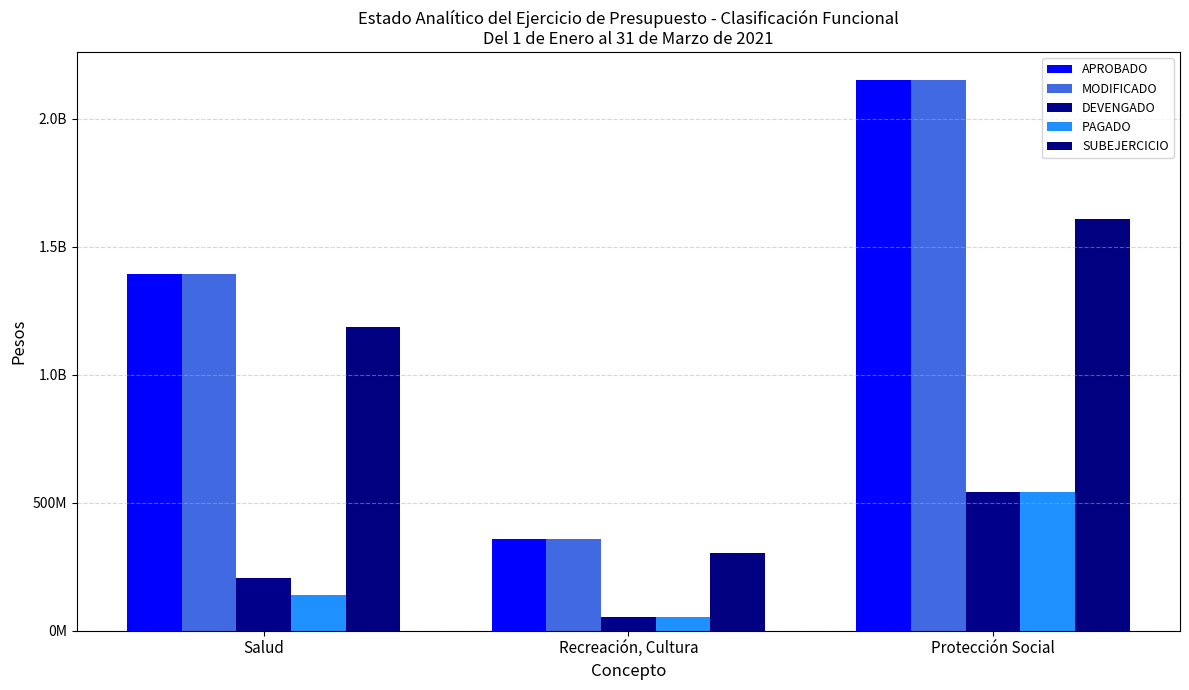

Reading left to right, list all the values displayed in this chart.

APROBADO: Salud=1393108671.0	Recreación, Cultura=356585457.0	Protección Social=2151587753.7
MODIFICADO: Salud=1393108671.0	Recreación, Cultura=356585457.0	Protección Social=2151587753.7
DEVENGADO: Salud=207077418.7	Recreación, Cultura=53997529.5	Protección Social=542685335.6
PAGADO: Salud=139154318.7	Recreación, Cultura=53073969.6	Protección Social=541421698.6
SUBEJERCICIO: Salud=1186031252.3	Recreación, Cultura=302587927.6	Protección Social=1608902418.1